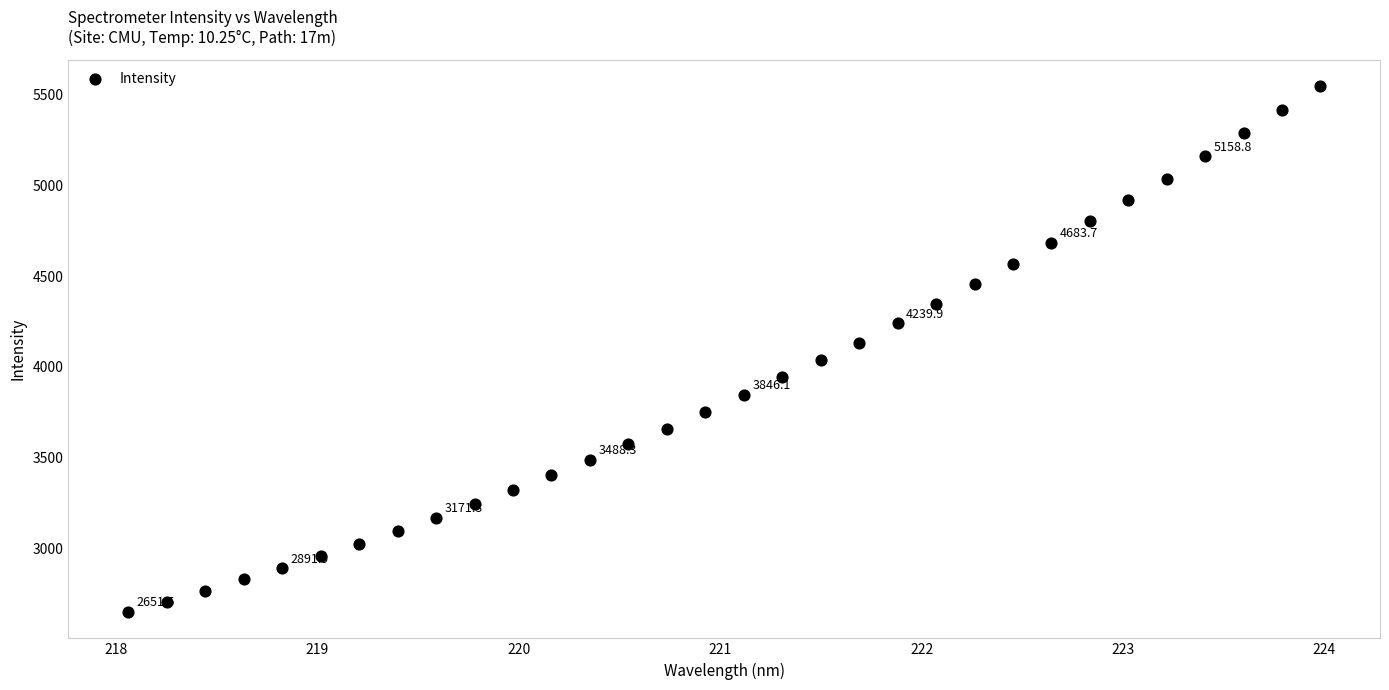

What is the range of X values (max minus min)?

5.9